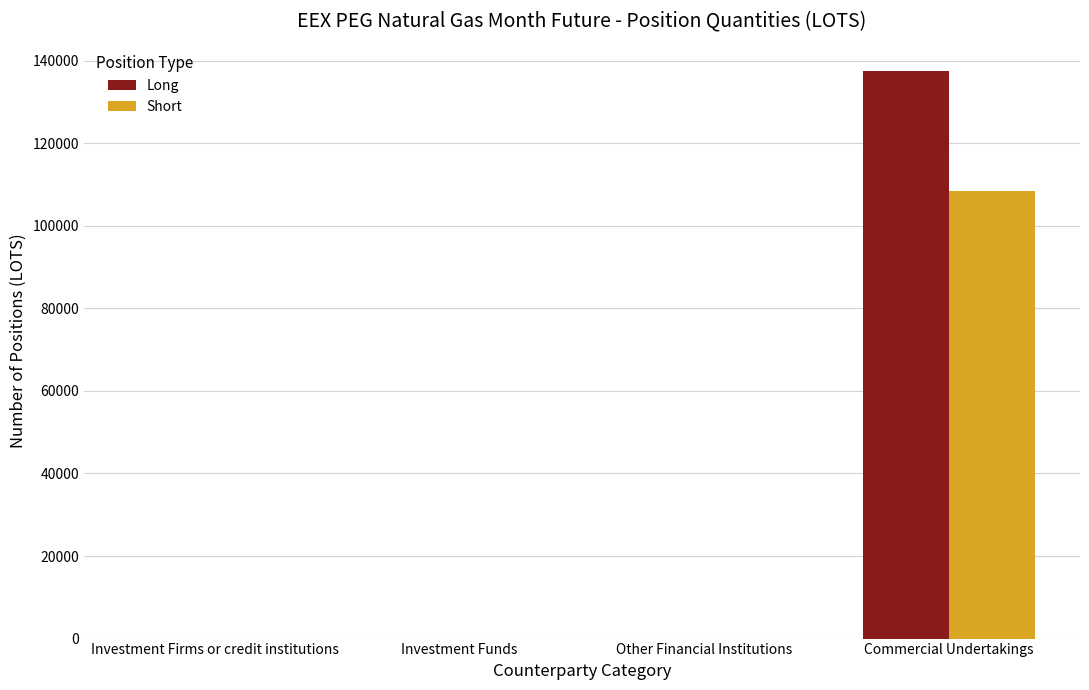

What is the sum of all Long values?

137511